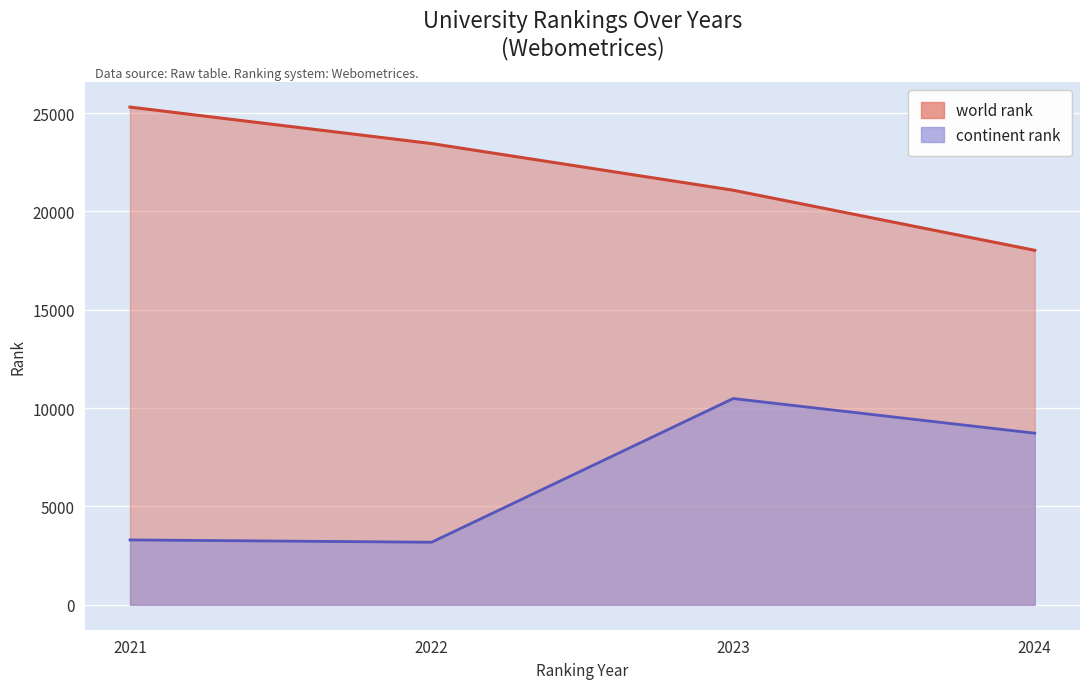

The value of continent rank at 2024 is 8727. True or false?

True